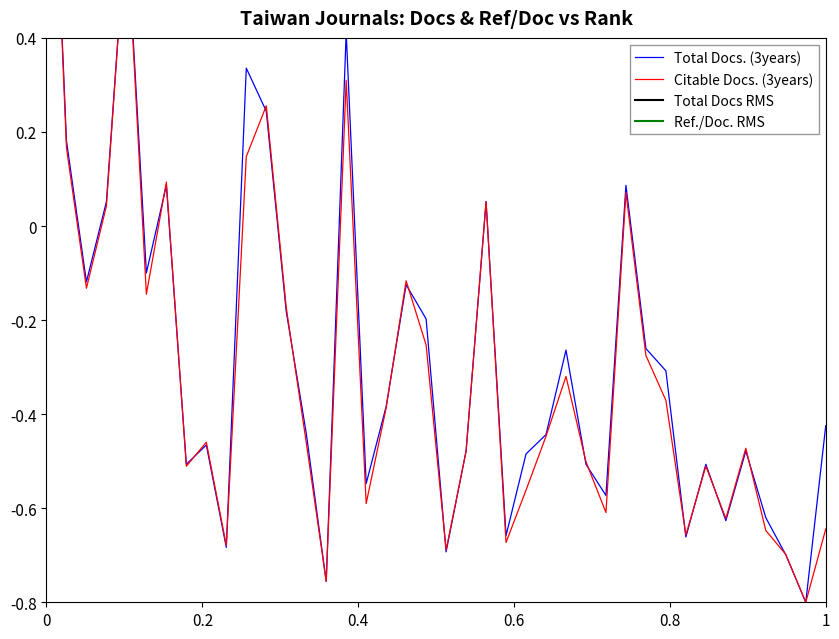

Between 11 and 12, which series saw the biggest shift?

Citable Docs. (3years)